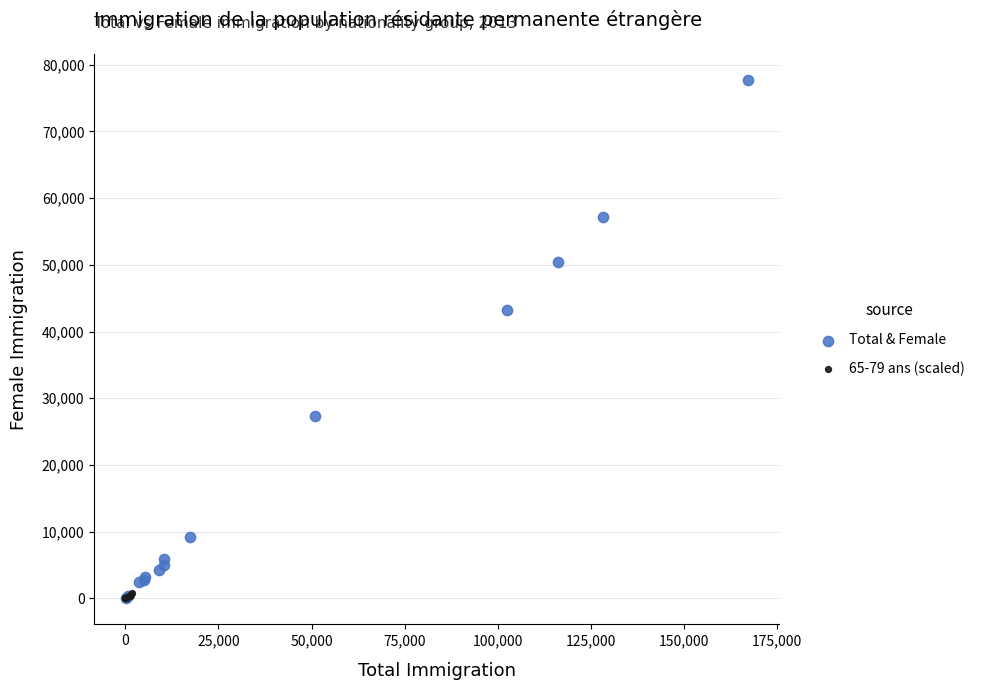

What are all the series names shown in the legend?

Total & Female, 65-79 ans (scaled)